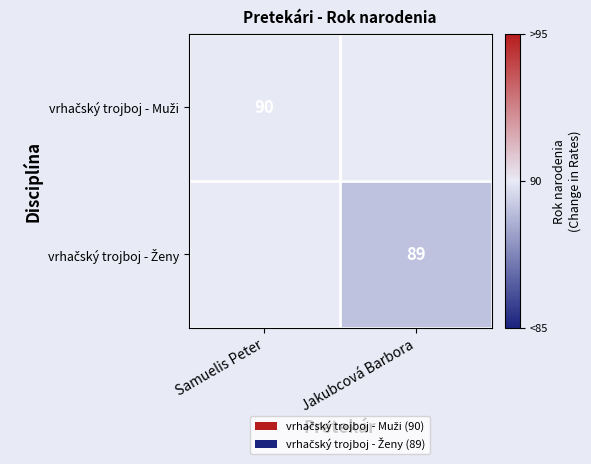

True or false: vrhačský trojboj - Ženy has a value of 89.0 at Jakubcová Barbora.

True